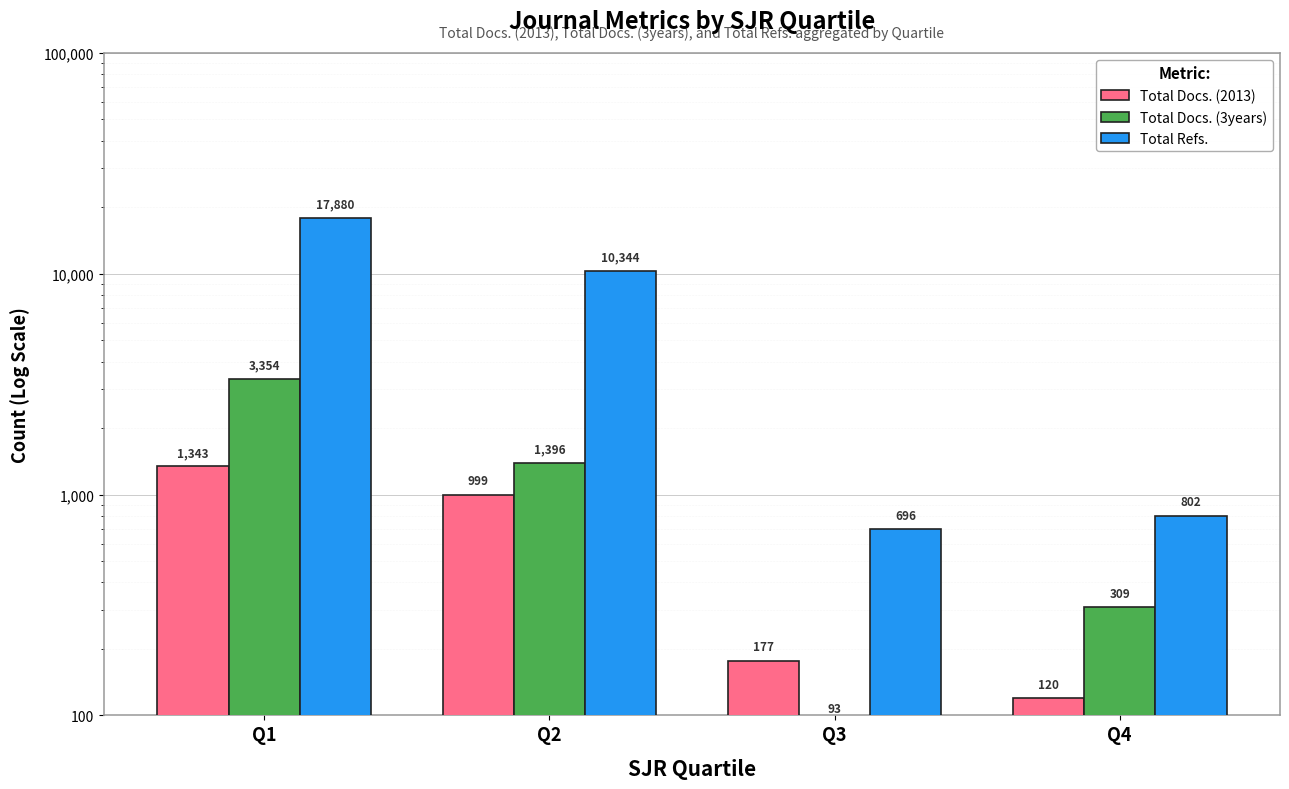

What is the sum of all Total Docs. (2013) values?

2639